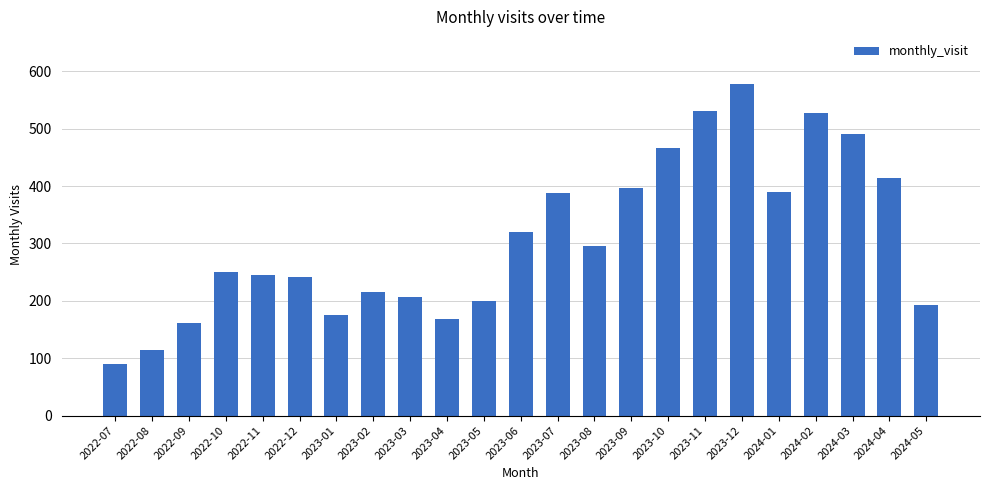

Does the chart contain any negative values?

No